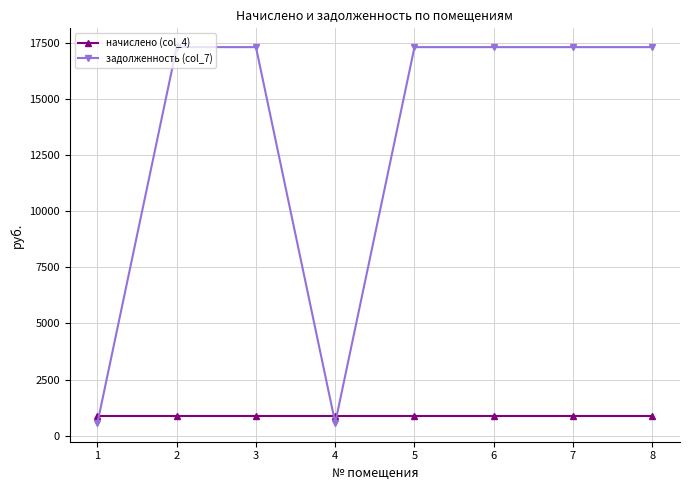

What is the value of the задолженность (col_7) point at the 1st from the left?

573.8